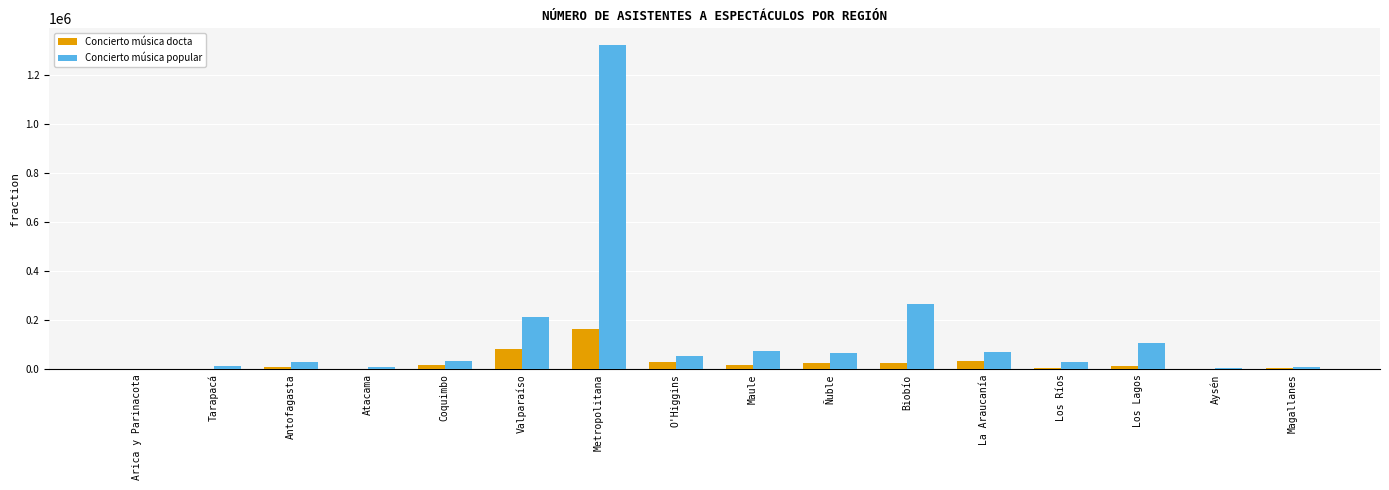

Is it true that Concierto música docta equals 32262 at La Araucanía?

True